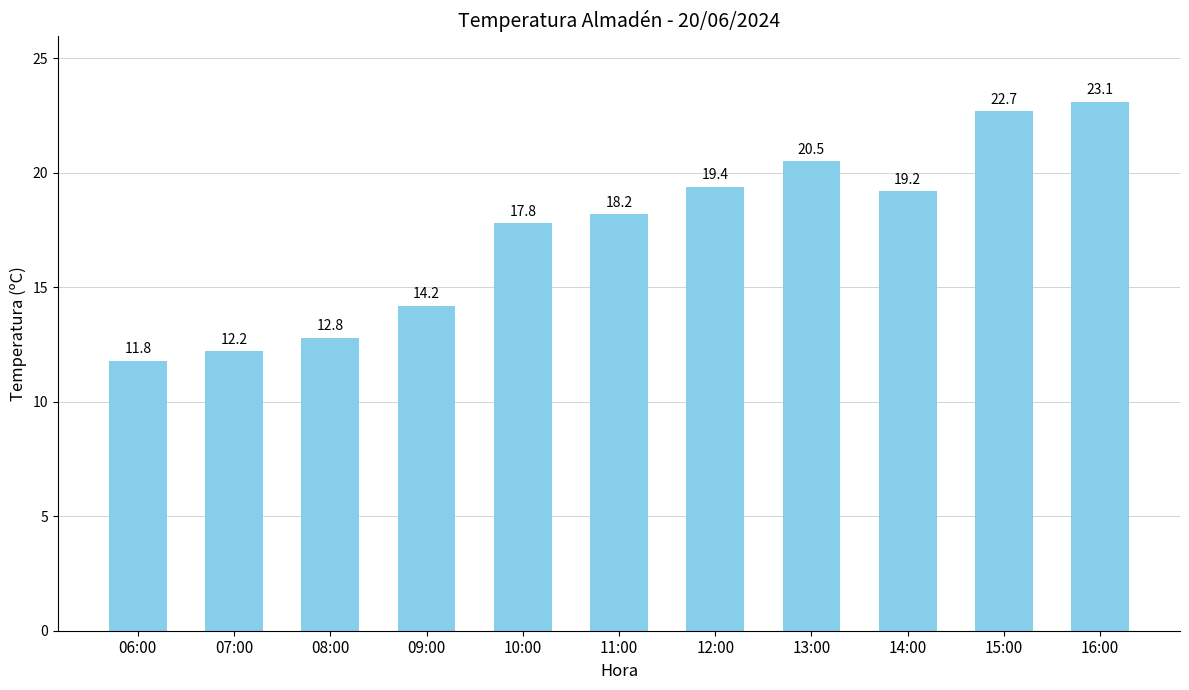

Reading left to right, extract all data points from this chart.

11.8	12.2	12.8	14.2	17.8	18.2	19.4	20.5	19.2	22.7	23.1